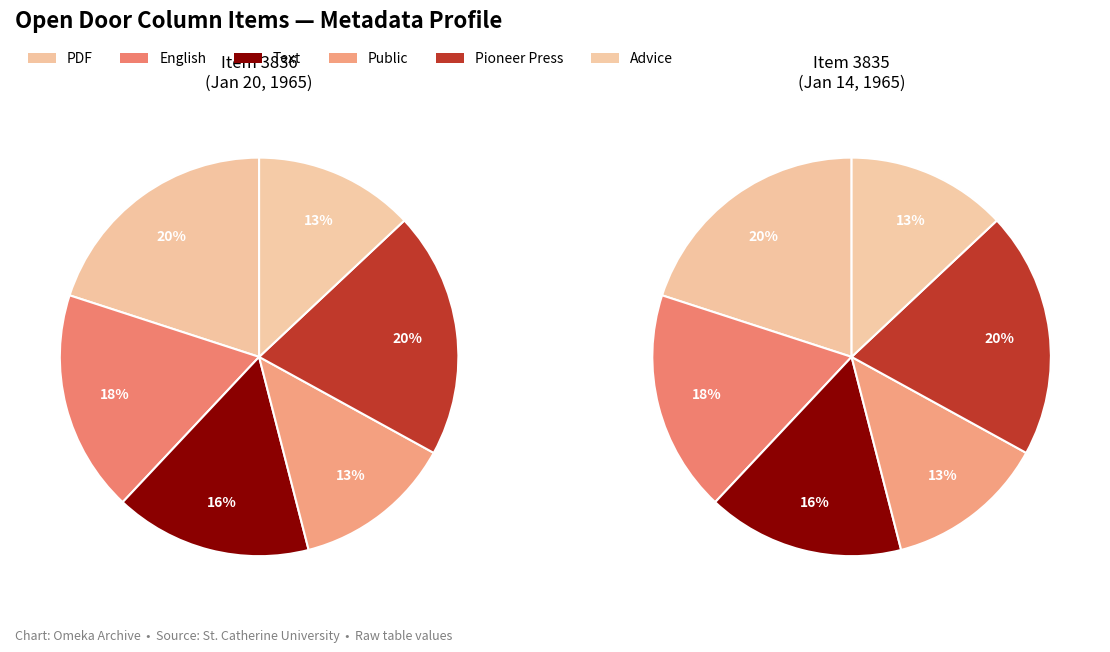

Is it true that 3836 is 100% of the pie?

True